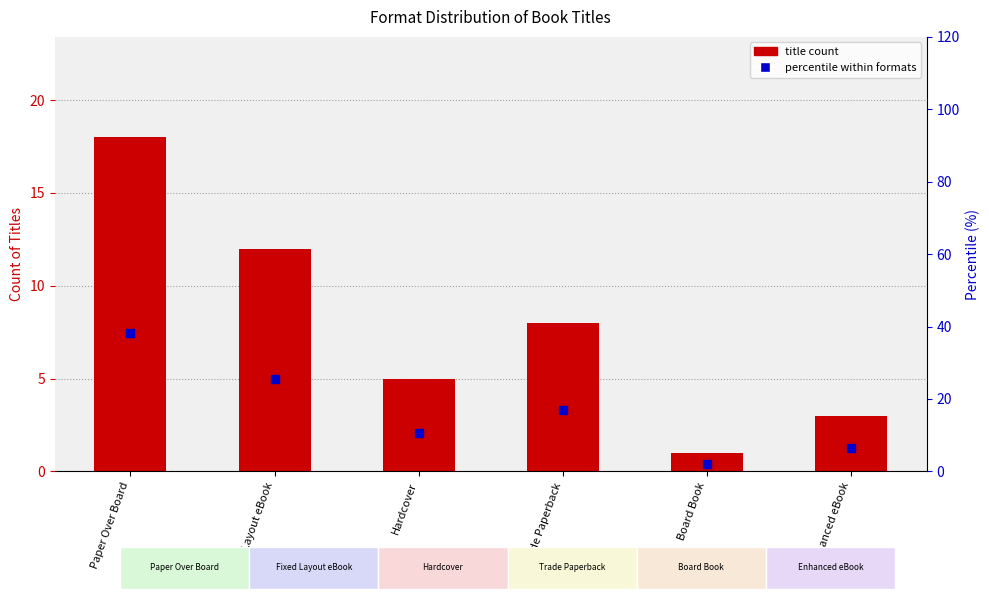

Which series has the widest spread of Y values?

percentile within formats